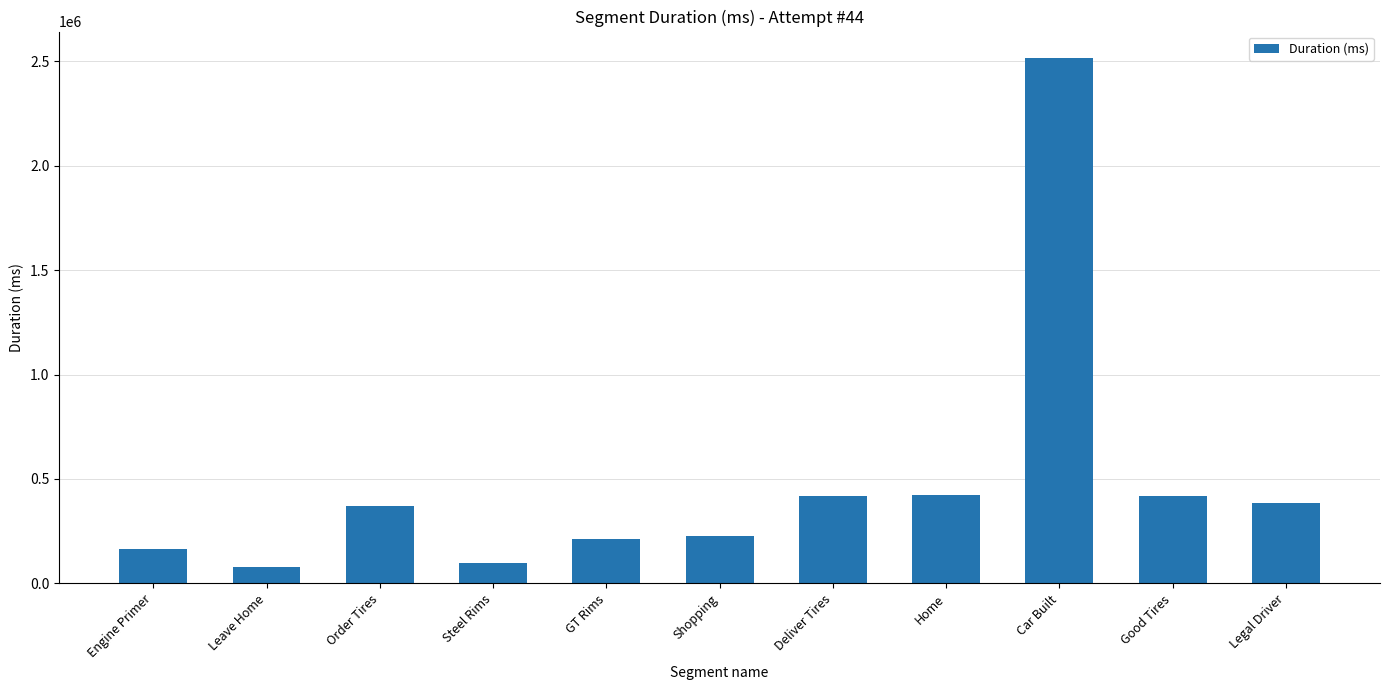

What is the smallest value displayed?

78260